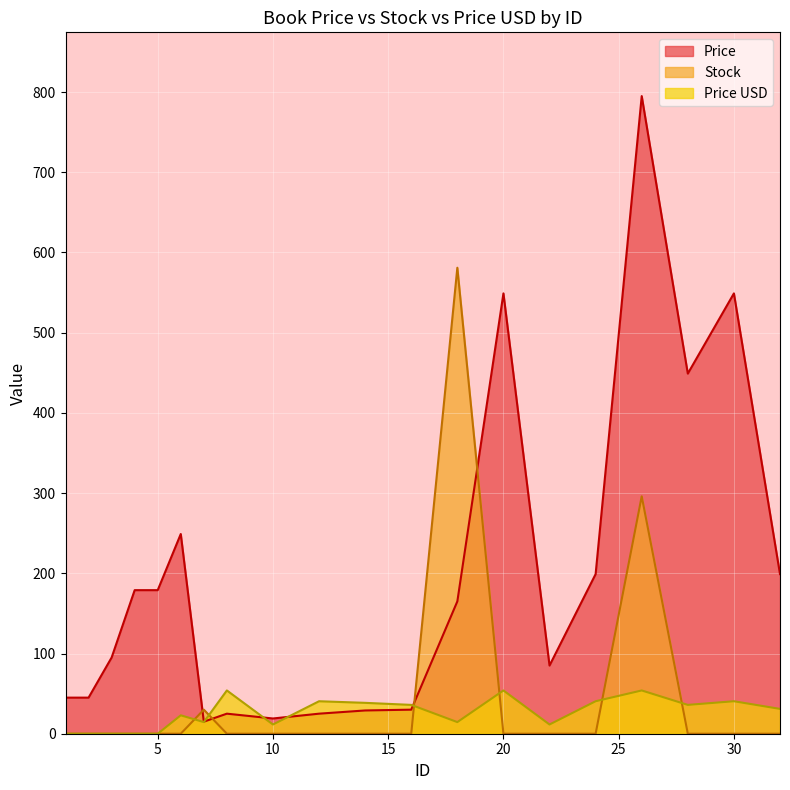

In Price, how many points are higher than both neighbors (excluding endpoints)?

5